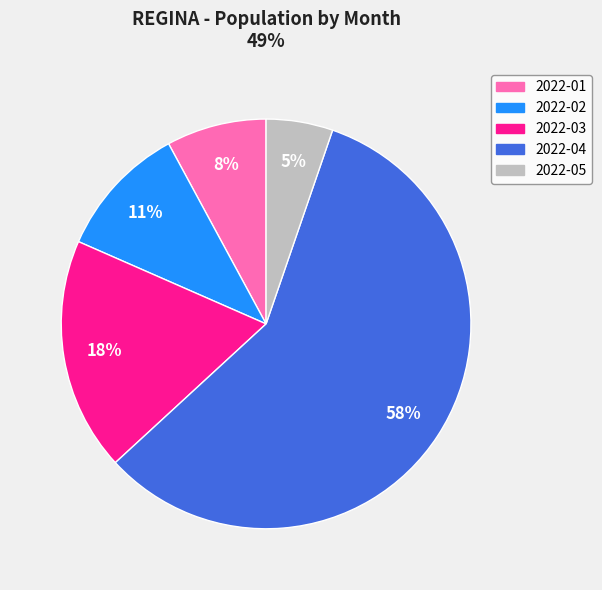

The 2022-02 slice represents 11% of the pie. True or false?

True